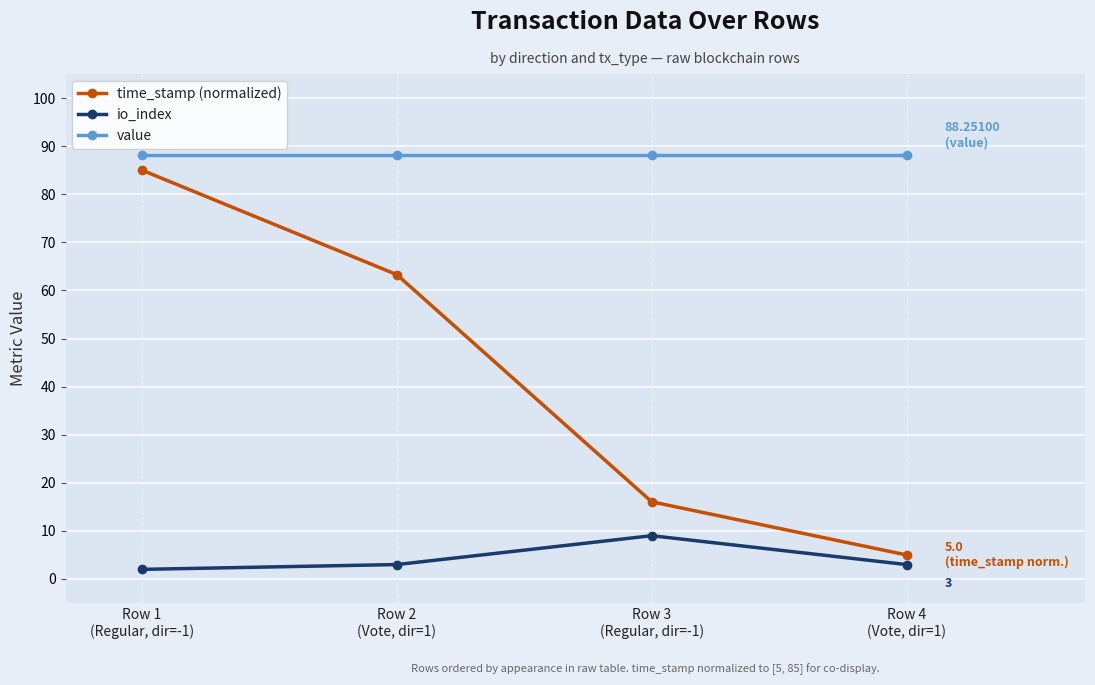

Reading right to left, what are all the values shown in this chart?

time_stamp (normalized): Row 4
(Vote, dir=1)=5.0	Row 3
(Regular, dir=-1)=16.0	Row 2
(Vote, dir=1)=63.3	Row 1
(Regular, dir=-1)=85.0
io_index: Row 4
(Vote, dir=1)=3.0	Row 3
(Regular, dir=-1)=9.0	Row 2
(Vote, dir=1)=3.0	Row 1
(Regular, dir=-1)=2.0
value: Row 4
(Vote, dir=1)=88.3	Row 3
(Regular, dir=-1)=88.3	Row 2
(Vote, dir=1)=88.3	Row 1
(Regular, dir=-1)=88.3